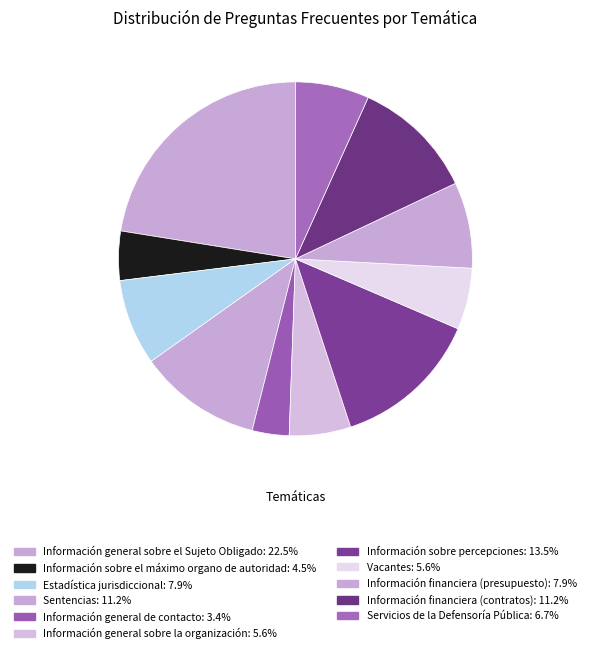

To the nearest percent, what is the average slice percentage?

9%